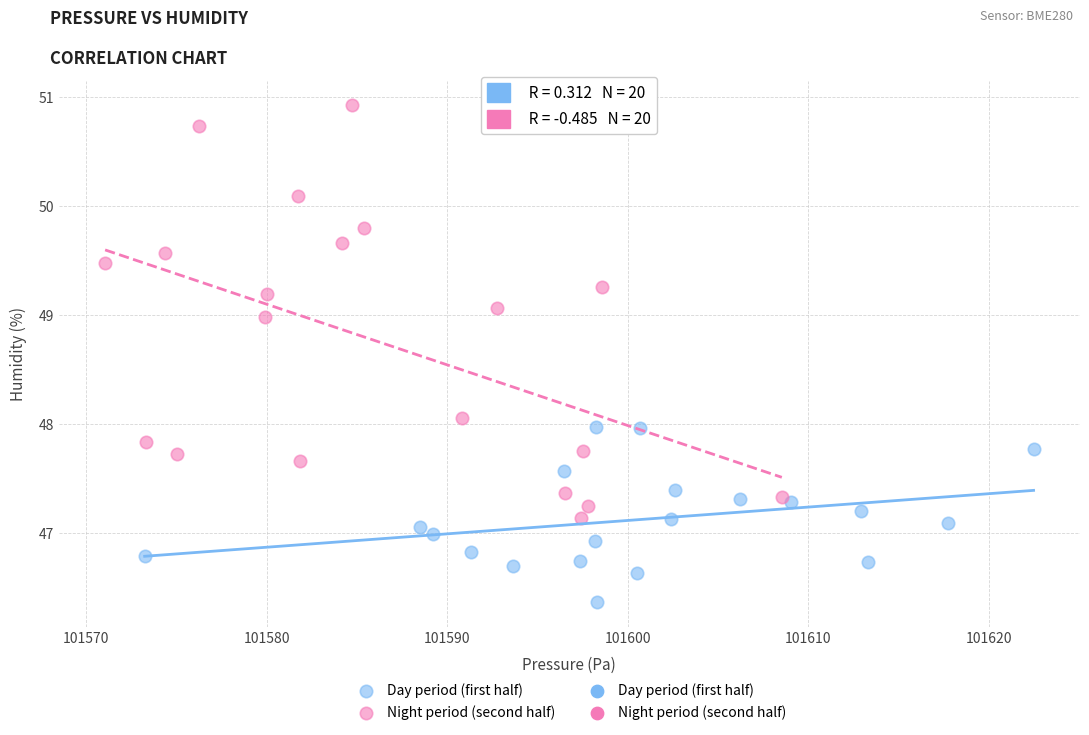

Which series has the largest Y range (max minus min)?

Night period (second half)